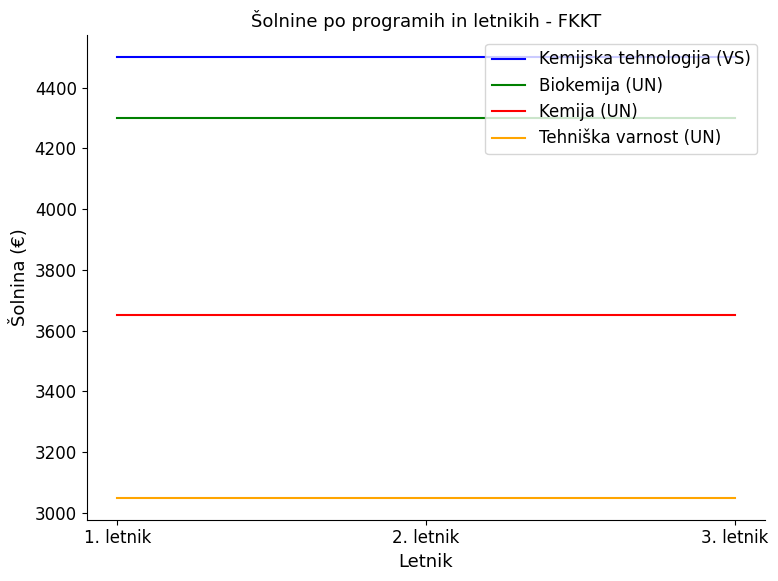

Rank the series by their maximum value, from lowest to highest.

Tehniška varnost (UN), Kemija (UN), Biokemija (UN), Kemijska tehnologija (VS)